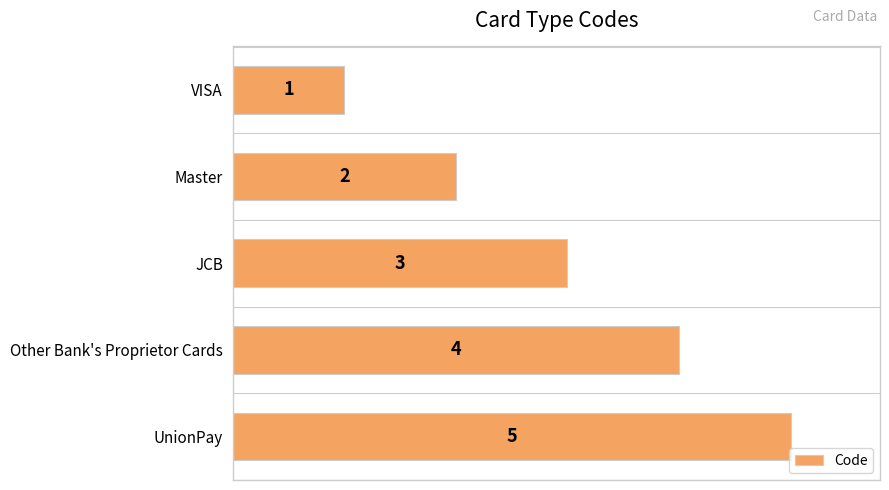

What position from the bottom is JCB?

3